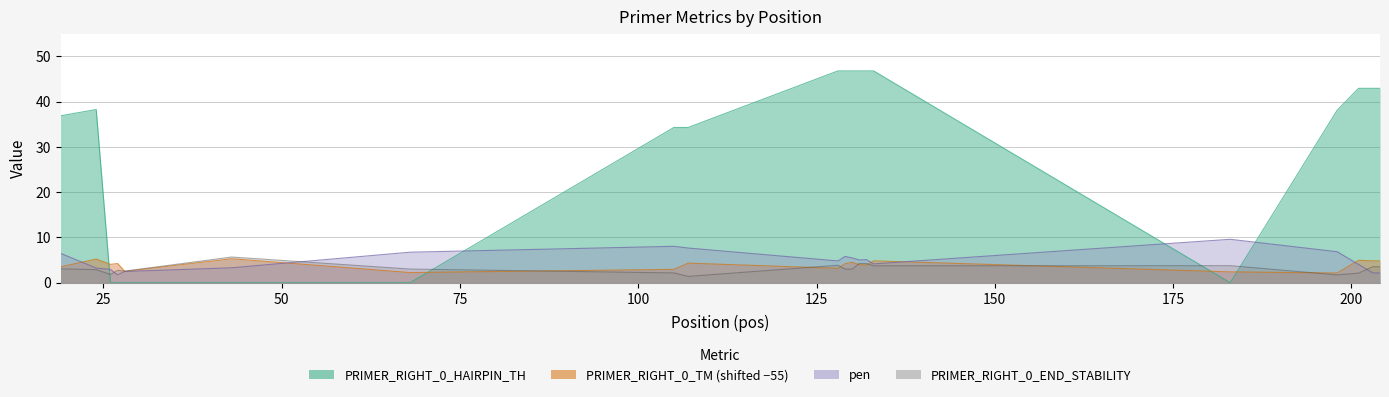

How many intersections are there between PRIMER_RIGHT_0_HAIRPIN_TH and pen?

4